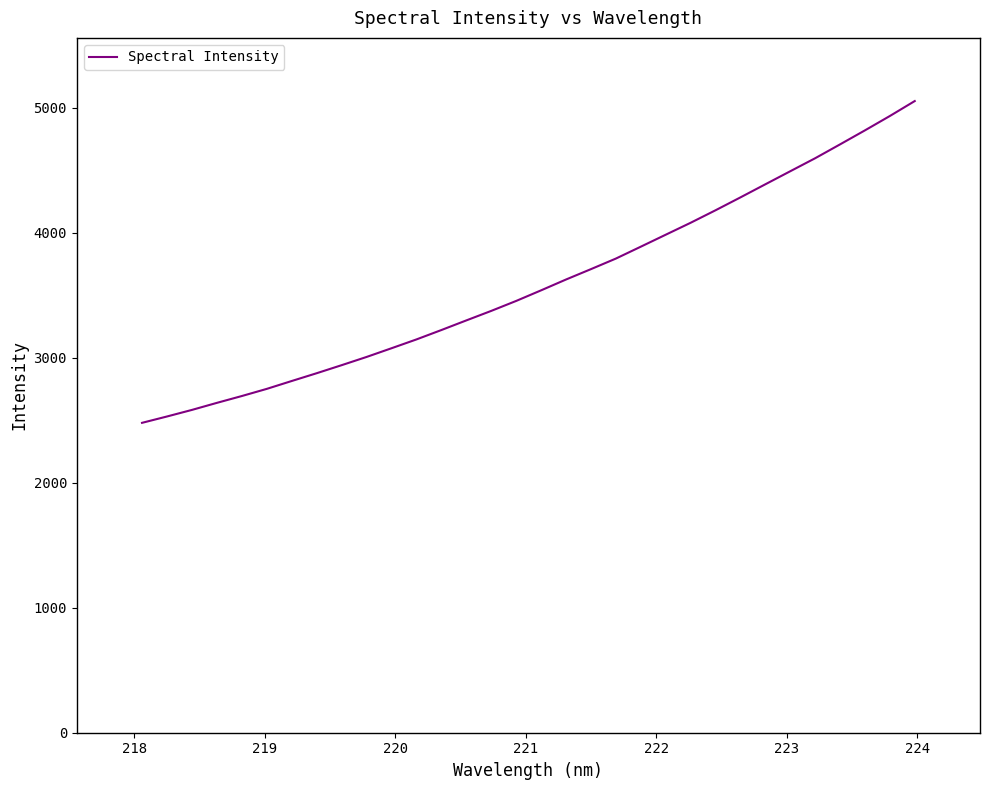

What is the greatest value displayed?

5054.9